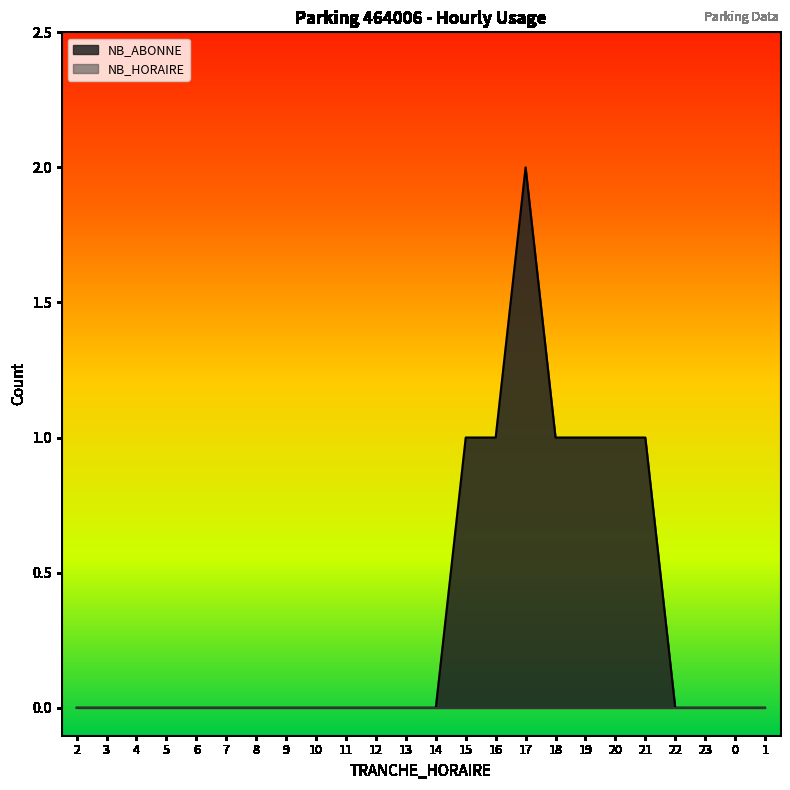

List the labels in order of value, smallest first.

2, 3, 4, 5, 6, 7, 8, 9, 10, 11, 12, 13, 14, 22, 23, 0, 1, 15, 16, 18, 19, 20, 21, 17